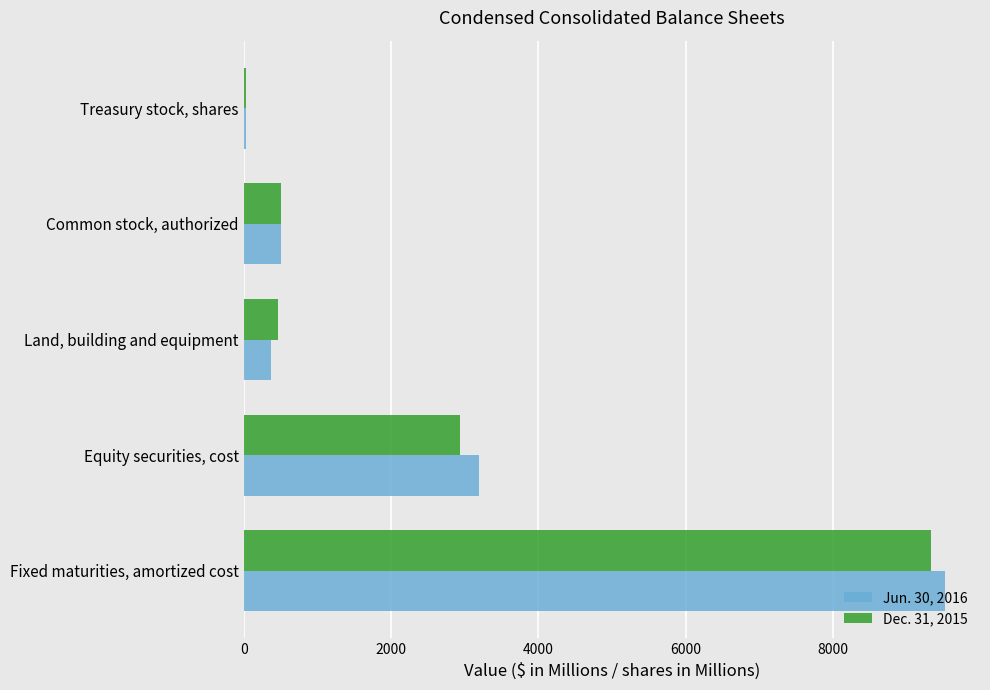

Which series has the widest spread of values?

Jun. 30, 2016